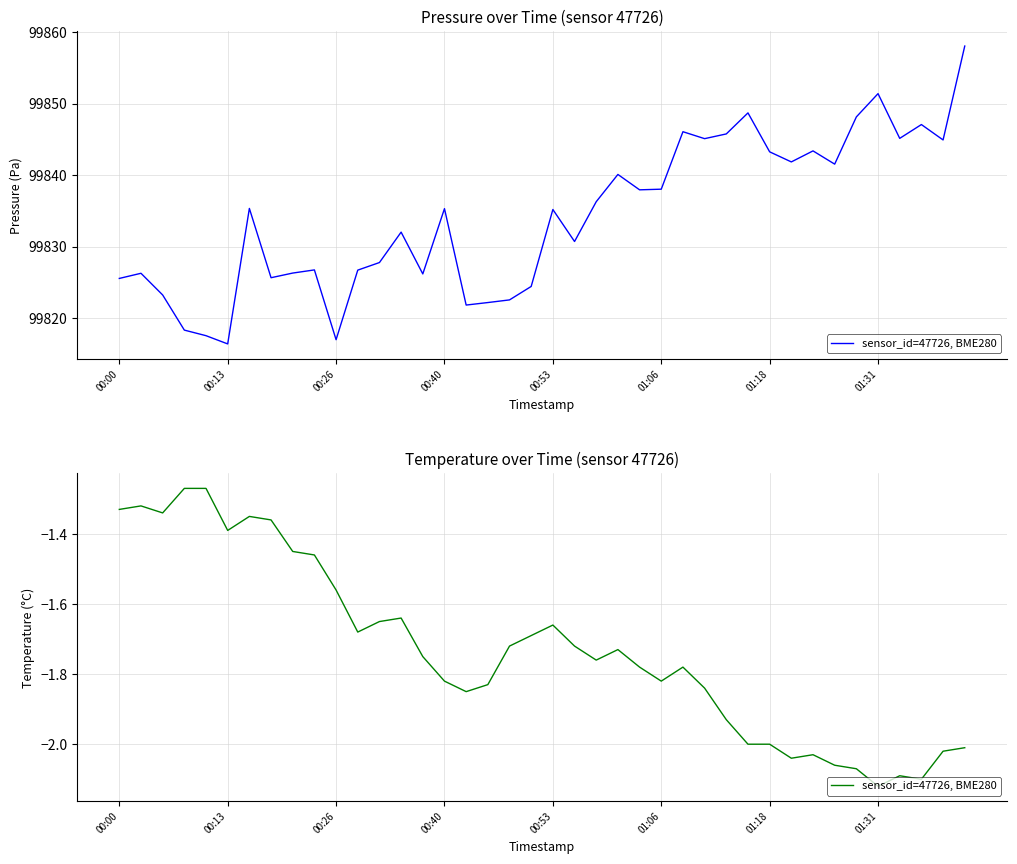

What is the change in value from 14 to 15?

-0.1